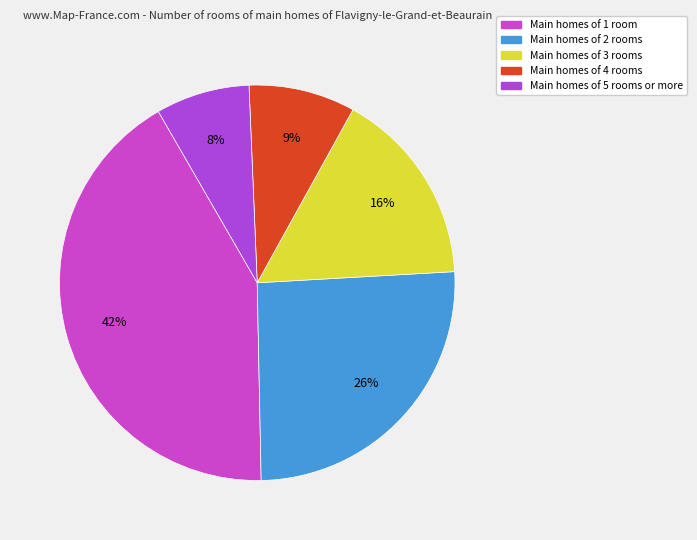

How many slices are in this pie chart?

5